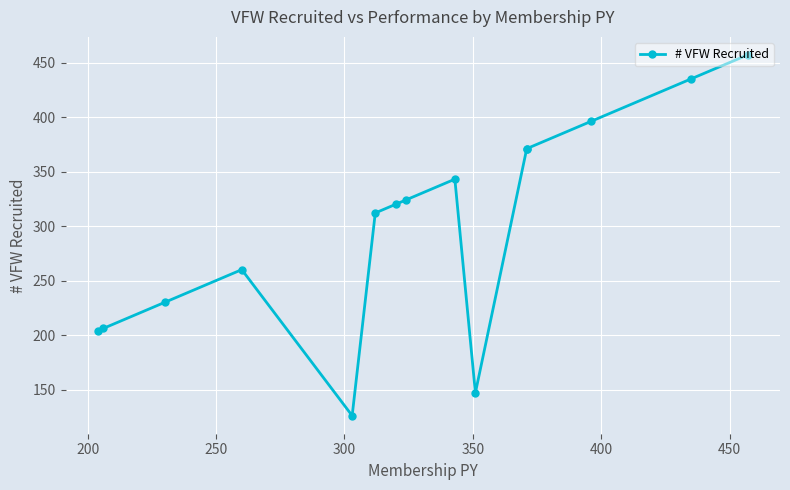

What is the value of the 11th point from the left?

371